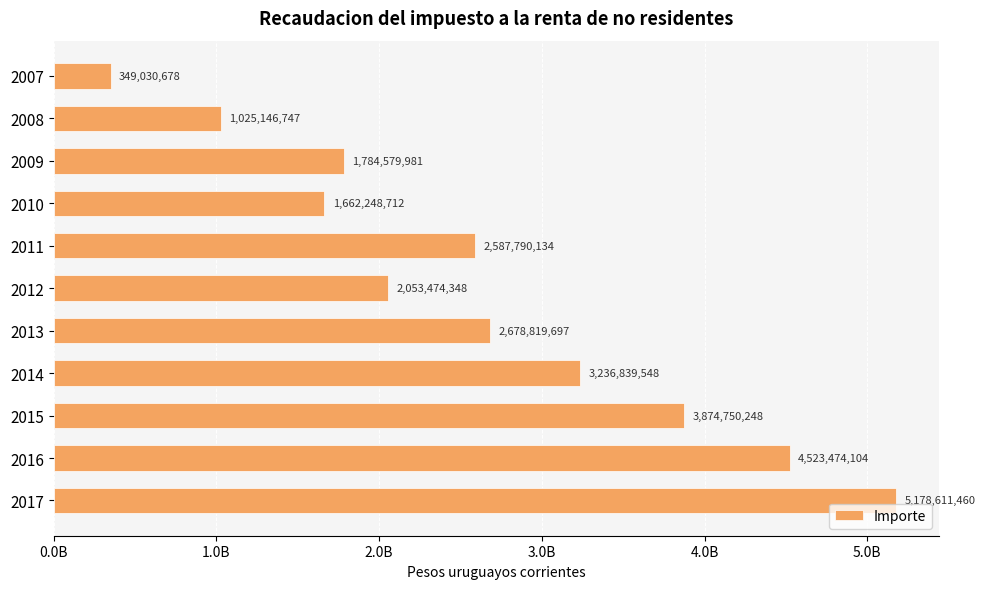

Are the bars horizontal?

Yes